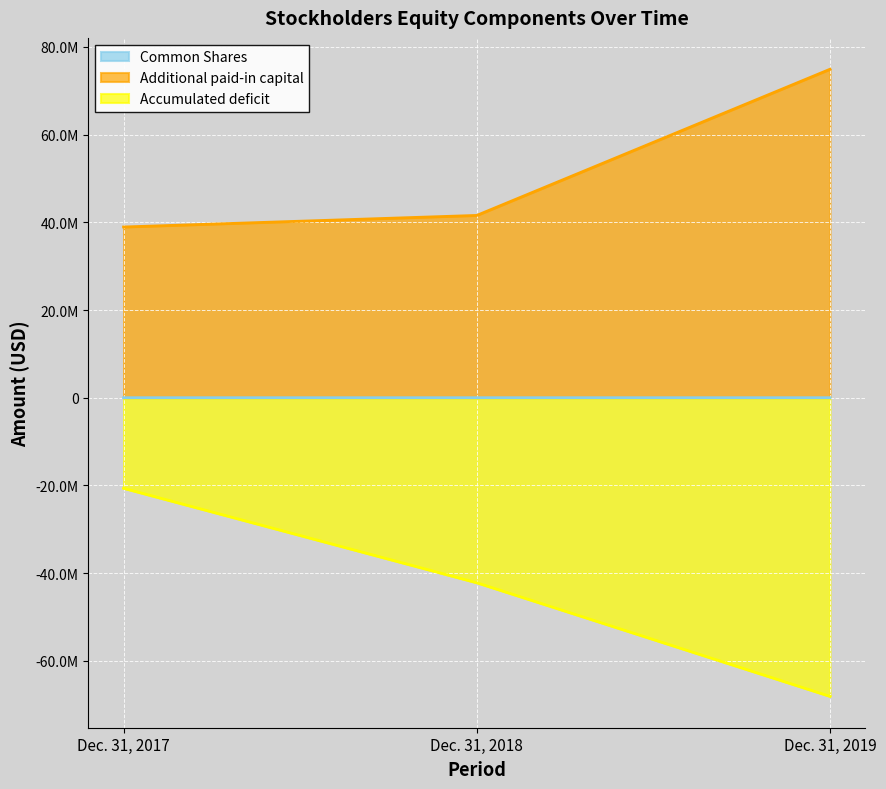

What are all the series names shown in the legend?

Common Shares, Additional paid-in capital, Accumulated deficit